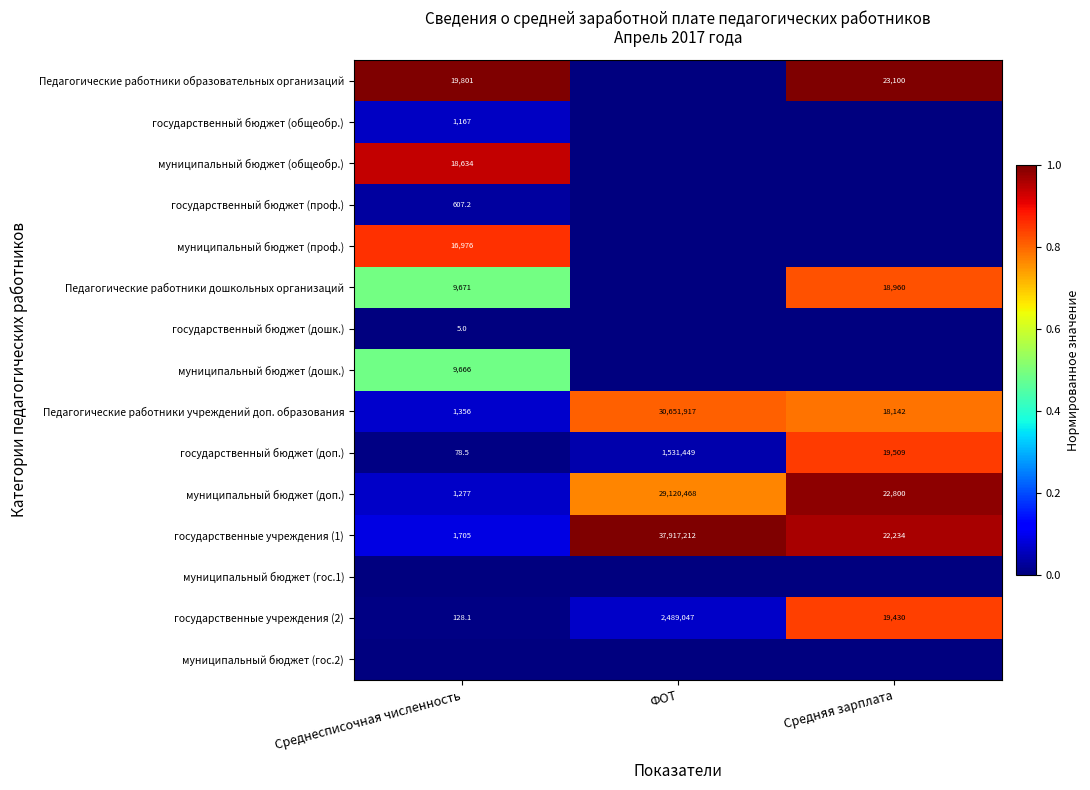

Rank the categories by государственные учреждения (2) value from highest to lowest.

ФОТ, Средняя зарплата, Среднесписочная численность